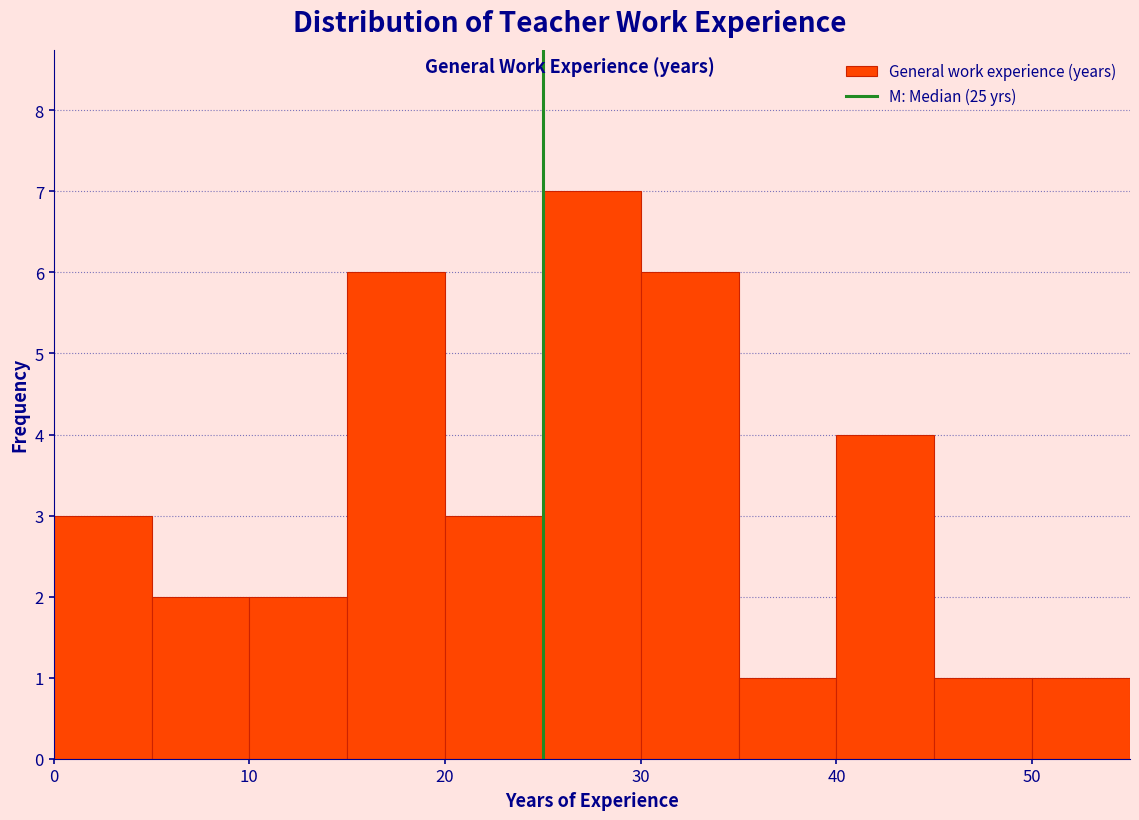

Reading left to right, transcribe this chart: for each bar, give the range it covers on the x-axis and its height. The values are not printed on the chart, so give them approximately, as read against the axis.

0 to 5: 3
5 to 10: 2
10 to 15: 2
15 to 20: 6
20 to 25: 3
25 to 30: 7
30 to 35: 6
35 to 40: 1
40 to 45: 4
45 to 50: 1
50 to 55: 1